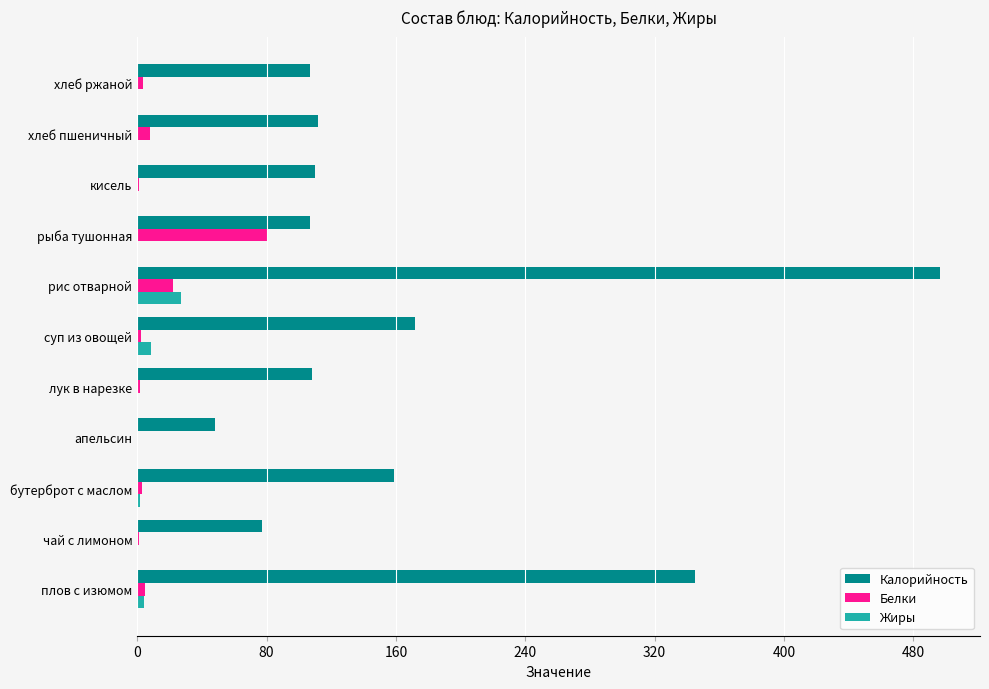

The Калорийность series shows 345.0 at плов с изюмом. True or false?

True